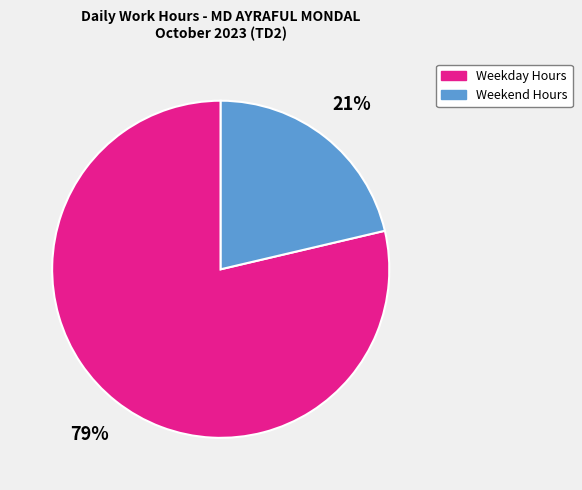

To the nearest percent, what is the average slice percentage?

50%